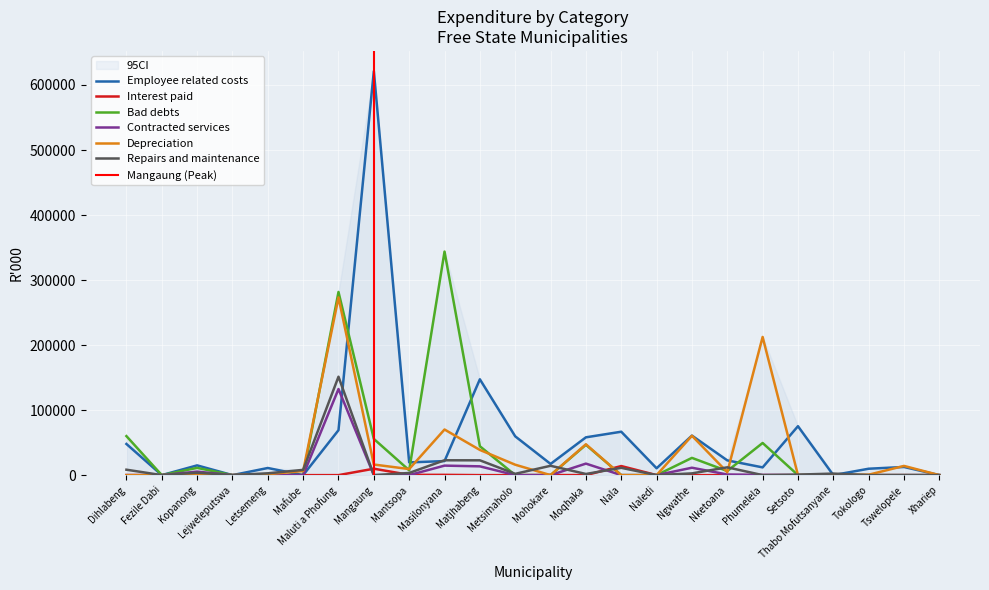

True or false: Interest paid and Bad debts cross at least once.

True